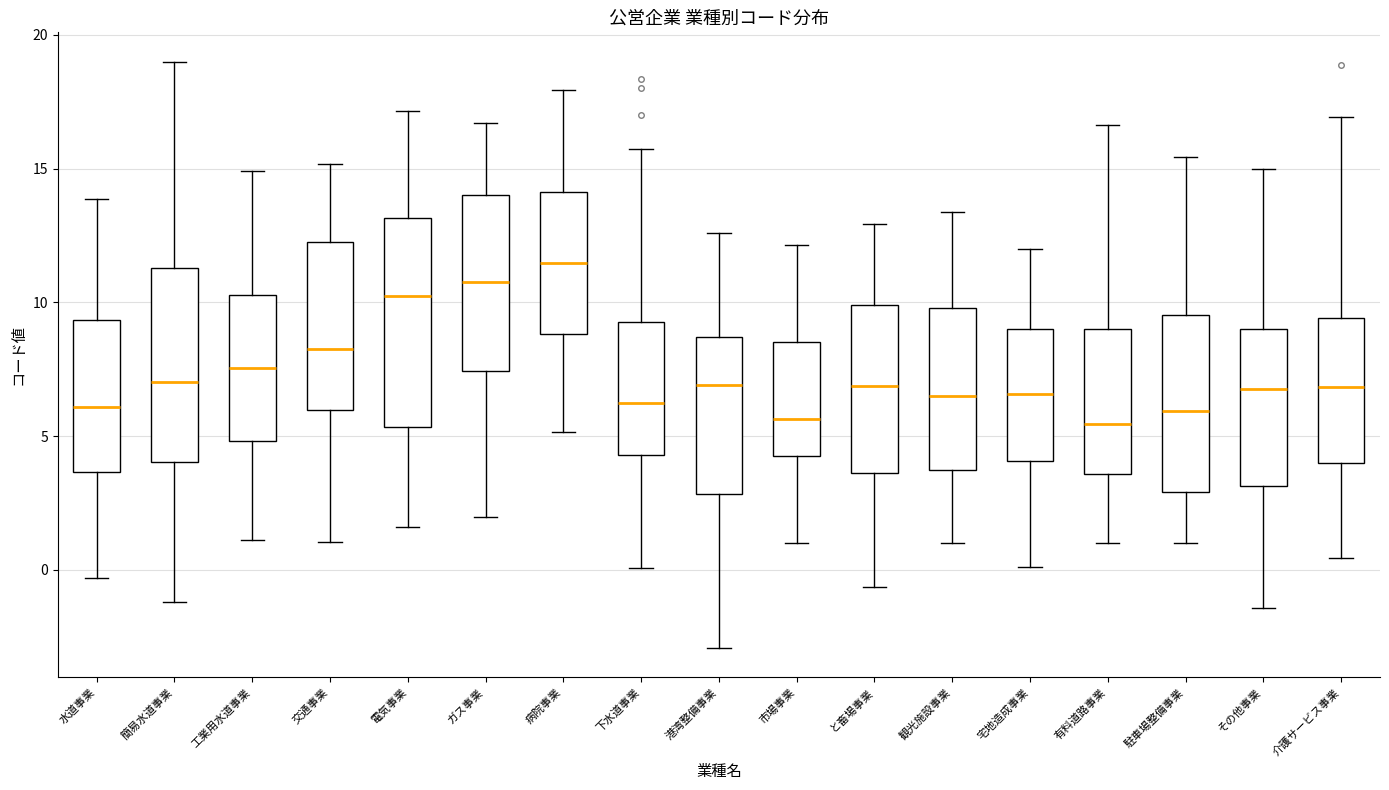

Where does the lower whisker of the box for 水道事業 end on the y-axis? The values are not printed on the chart, so give them approximately, as read against the axis.

-0.5